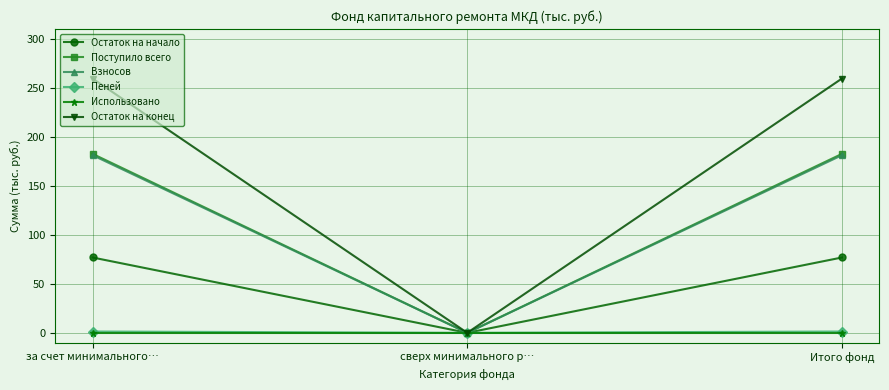

What is the average value of the Остаток на начало series?

51.3